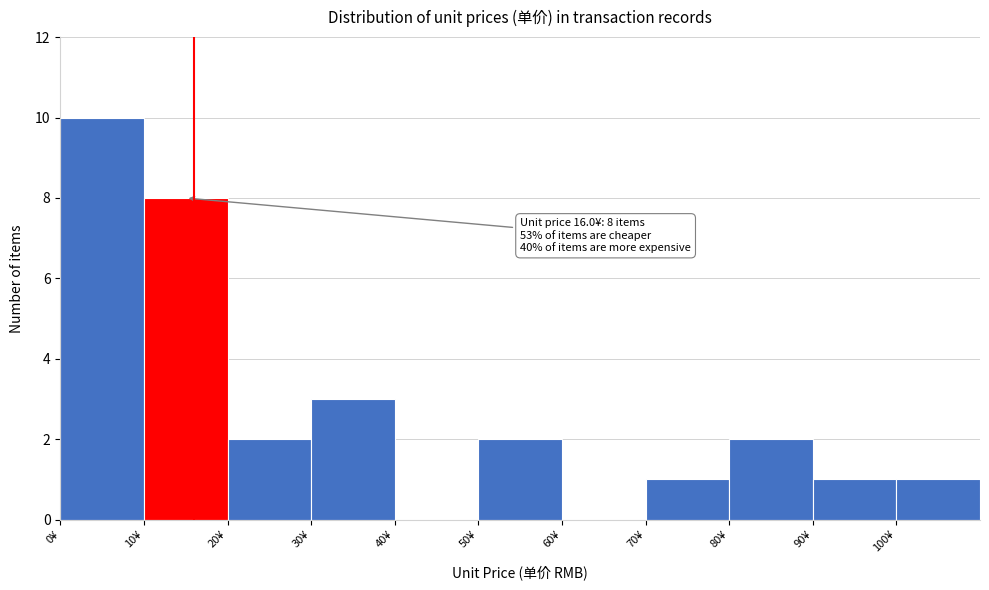

Over which range of the x-axis is the bar tallest?

0 to 10